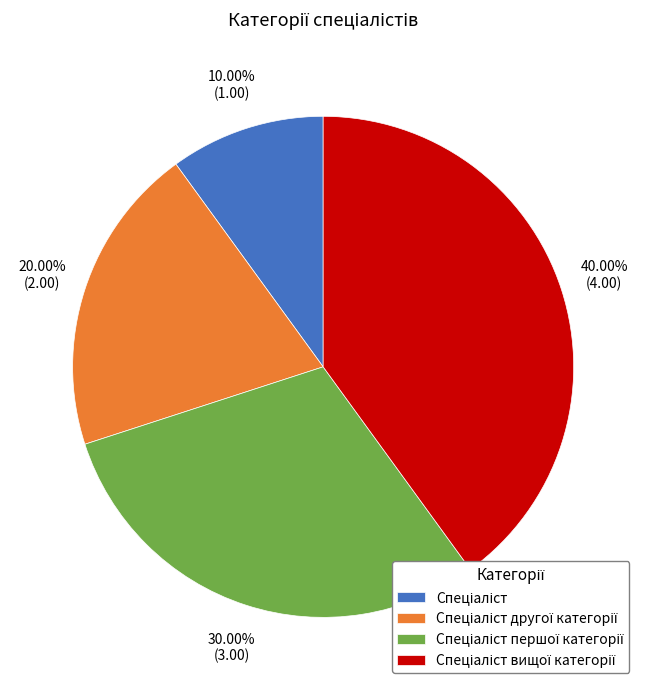

Does any single category account for the majority?

No